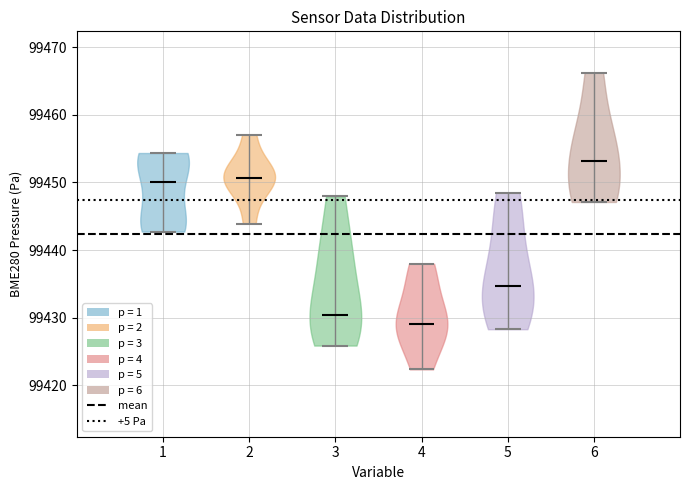

Where does the median line of the violin at x = 4 sit on the y-axis? The values are not printed on the chart, so give them approximately, as read against the axis.

99429